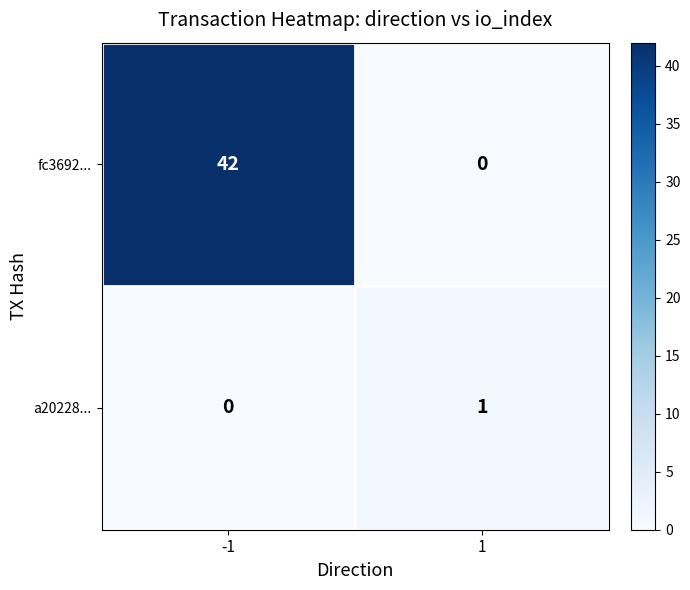

How many values in a20228... are above zero?

1